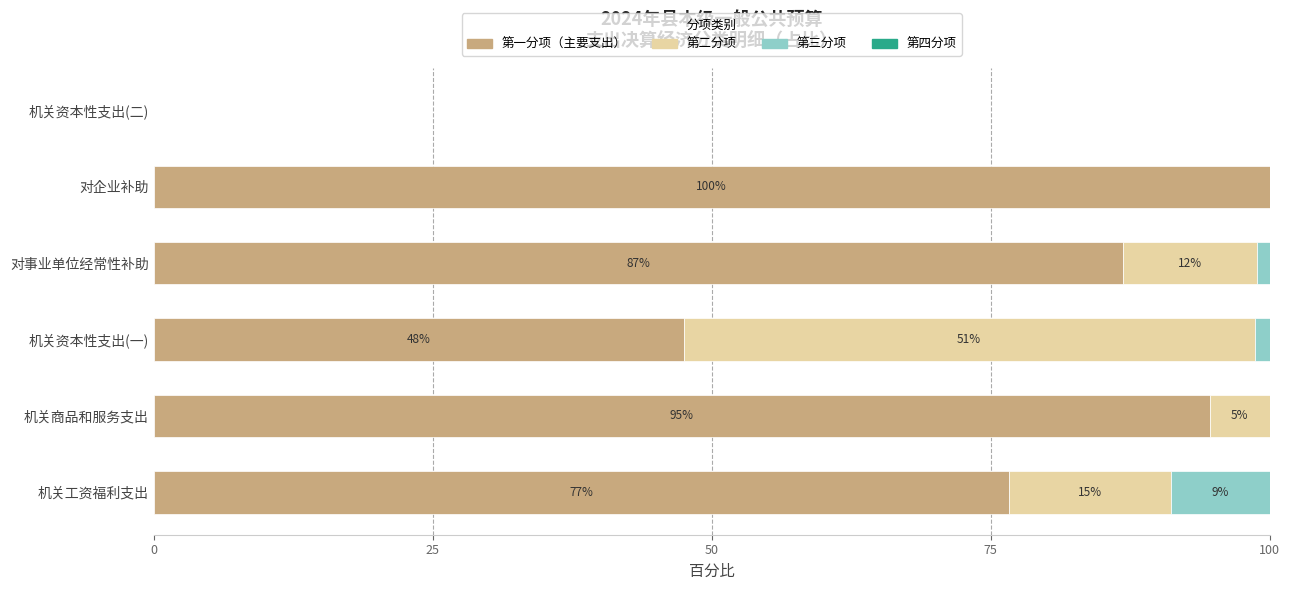

What is the total value across all series at 机关商品和服务支出?

100.0